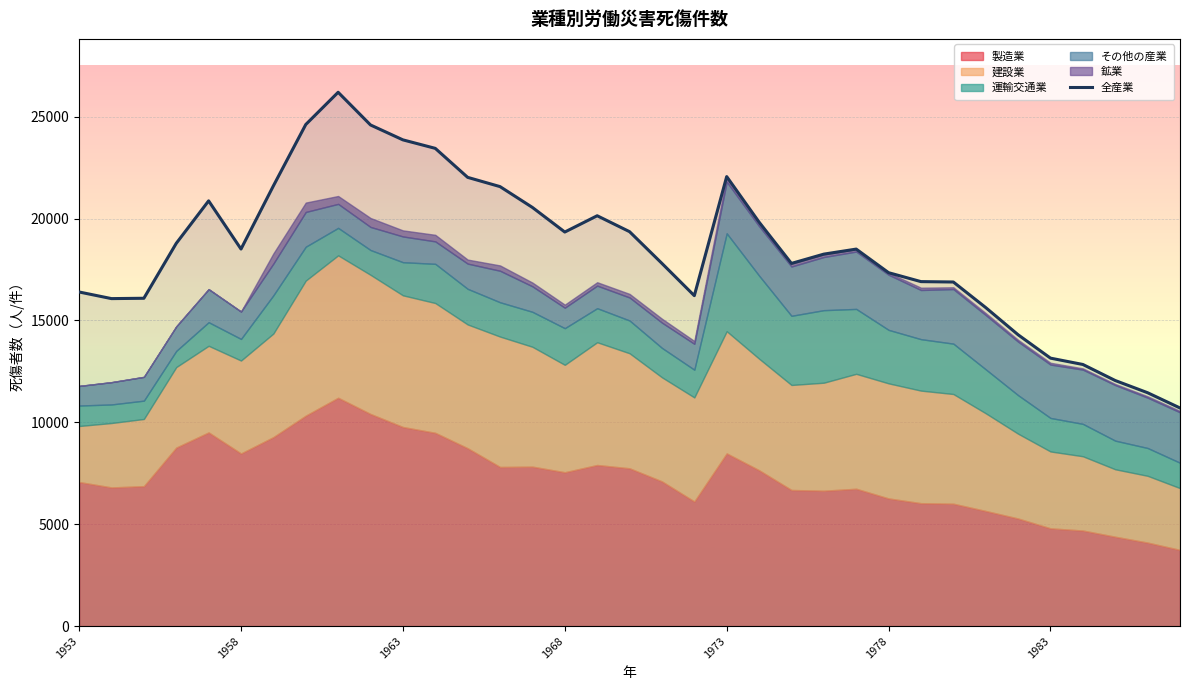

What is the greatest value displayed?

26198